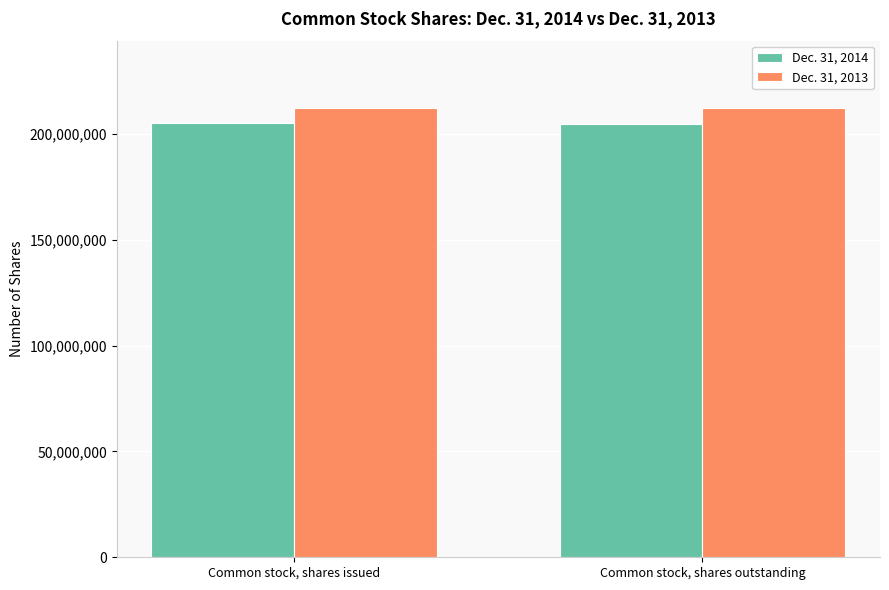

What is the lowest value of the Dec. 31, 2014 series?

204866770